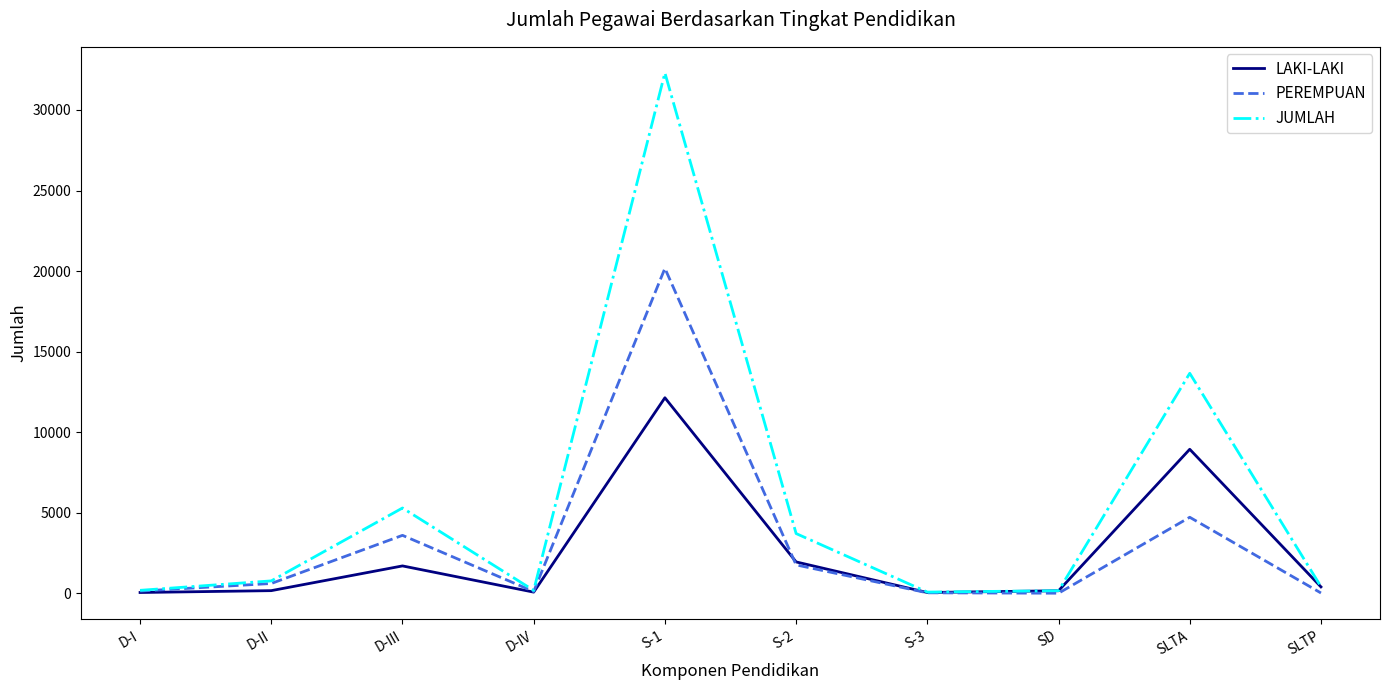

Which series changed the most between S-1 and SD?

JUMLAH